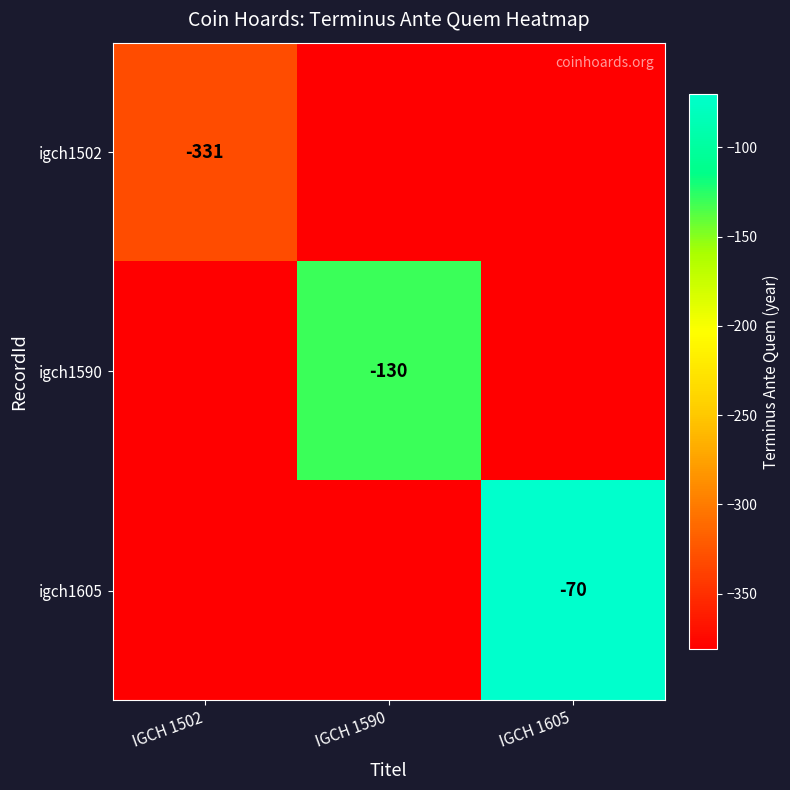

At which category is the sum across all series the highest?

IGCH 1605